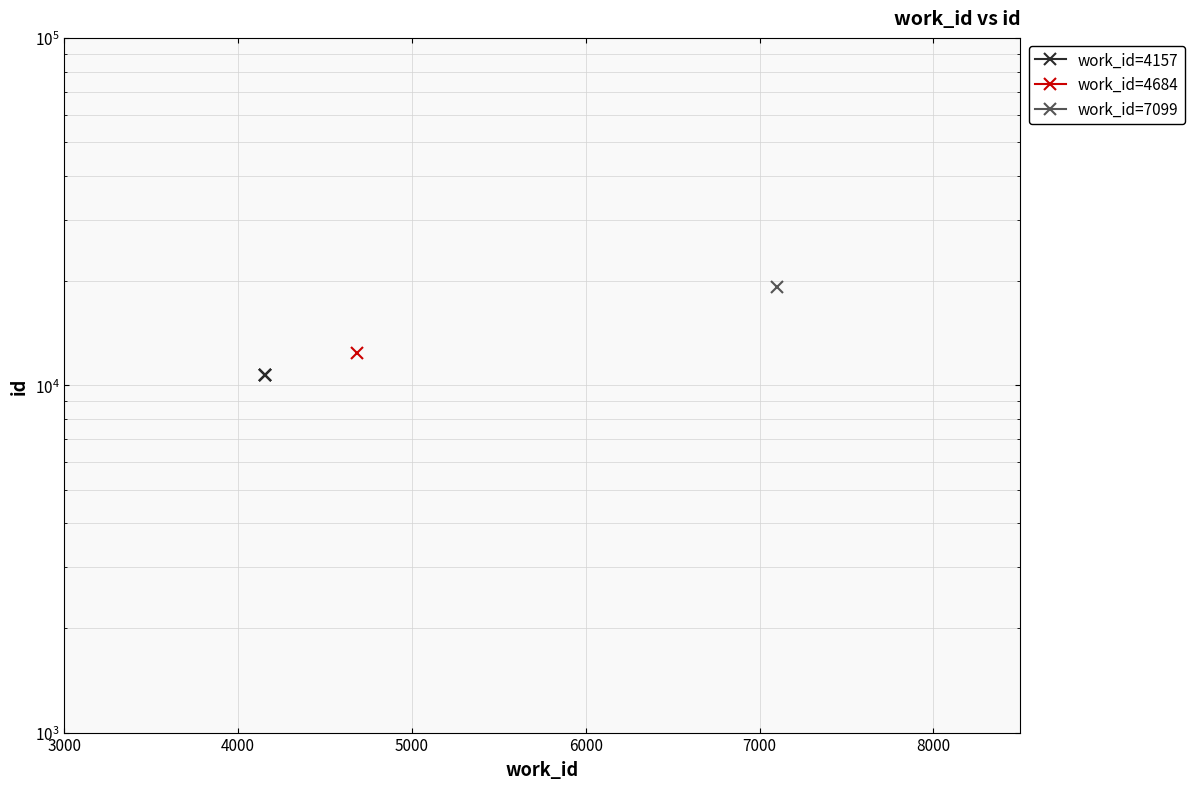

Count the number of categories in the chart.

3